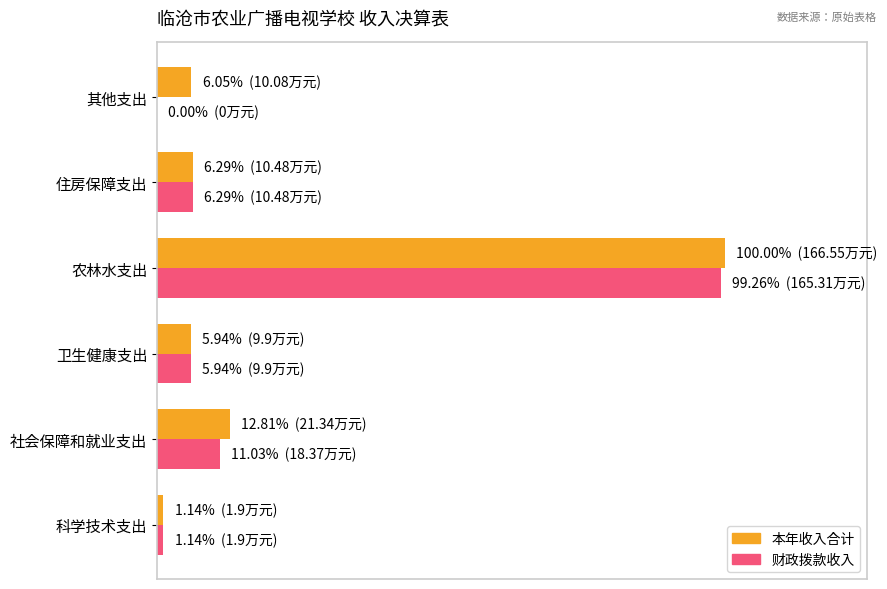

What are all the series names shown in the legend?

本年收入合计, 财政拨款收入